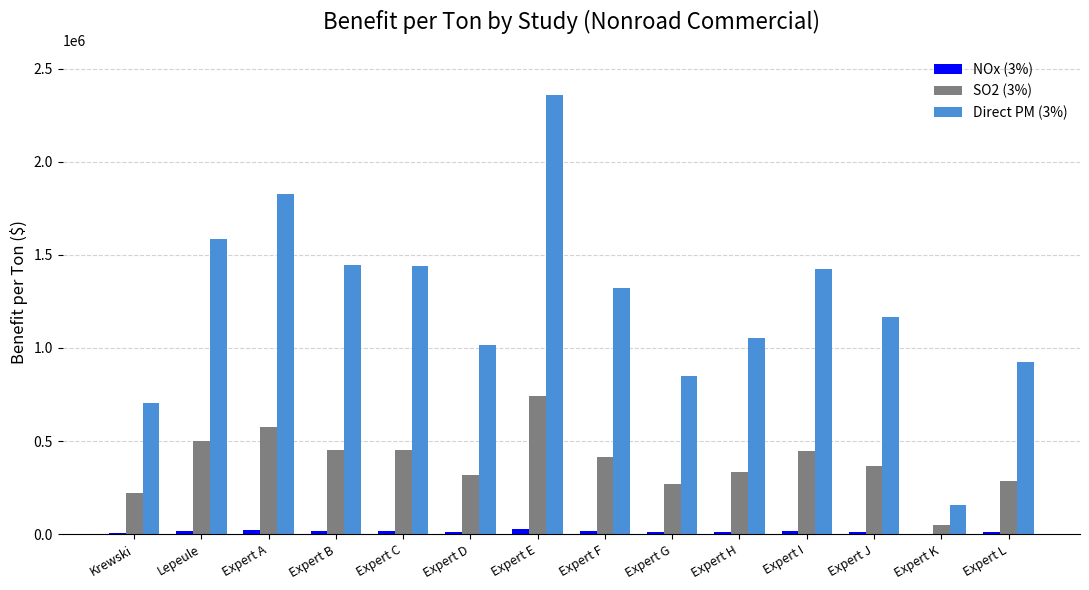

Which series has the largest total across all categories?

Direct PM (3%)